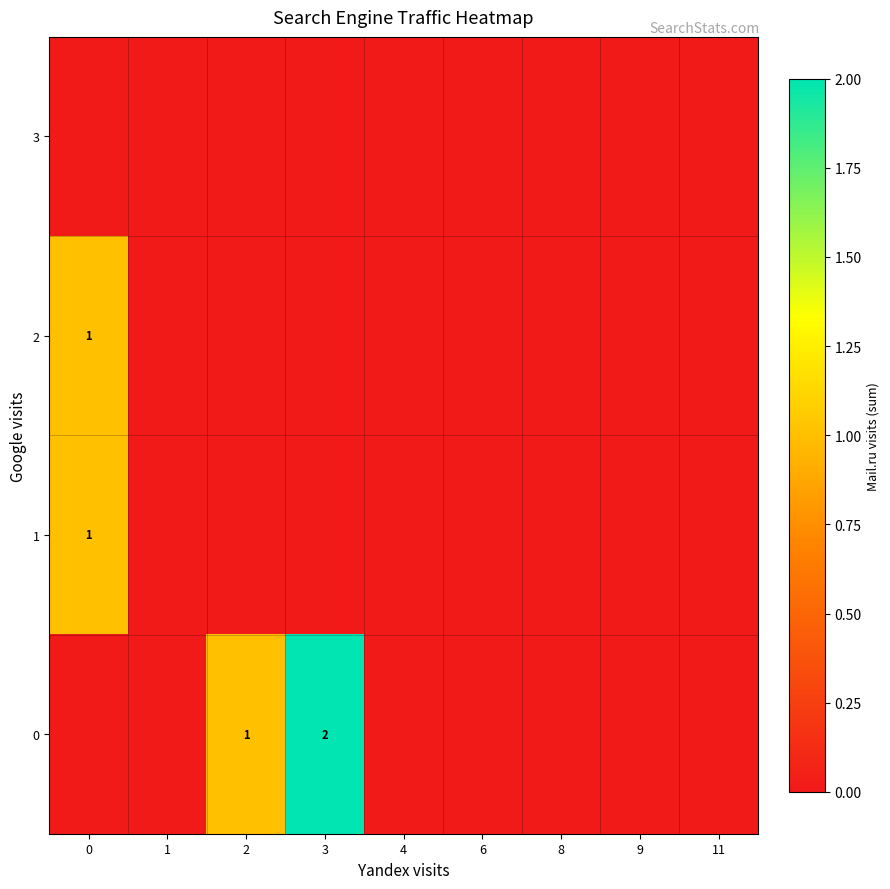

What is the greatest value displayed?

2